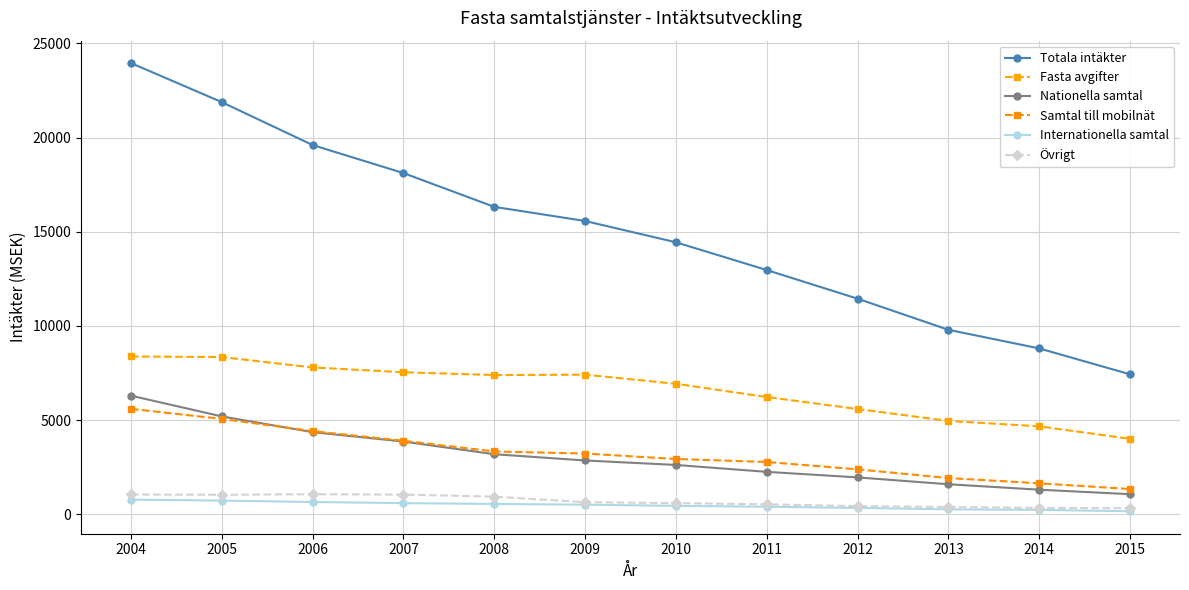

How many lines are shown in the chart?

6